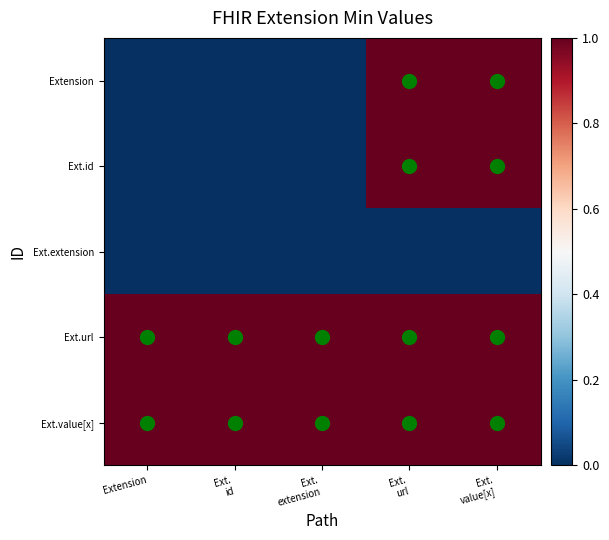

Reading left to right, extract all data points from this chart.

Extension: Extension=0	Ext.
id=0	Ext.
extension=0	Ext.
url=1	Ext.
value[x]=1
Ext.id: Extension=0	Ext.
id=0	Ext.
extension=0	Ext.
url=1	Ext.
value[x]=1
Ext.extension: Extension=0	Ext.
id=0	Ext.
extension=0	Ext.
url=0	Ext.
value[x]=0
Ext.url: Extension=1	Ext.
id=1	Ext.
extension=1	Ext.
url=1	Ext.
value[x]=1
Ext.value[x]: Extension=1	Ext.
id=1	Ext.
extension=1	Ext.
url=1	Ext.
value[x]=1